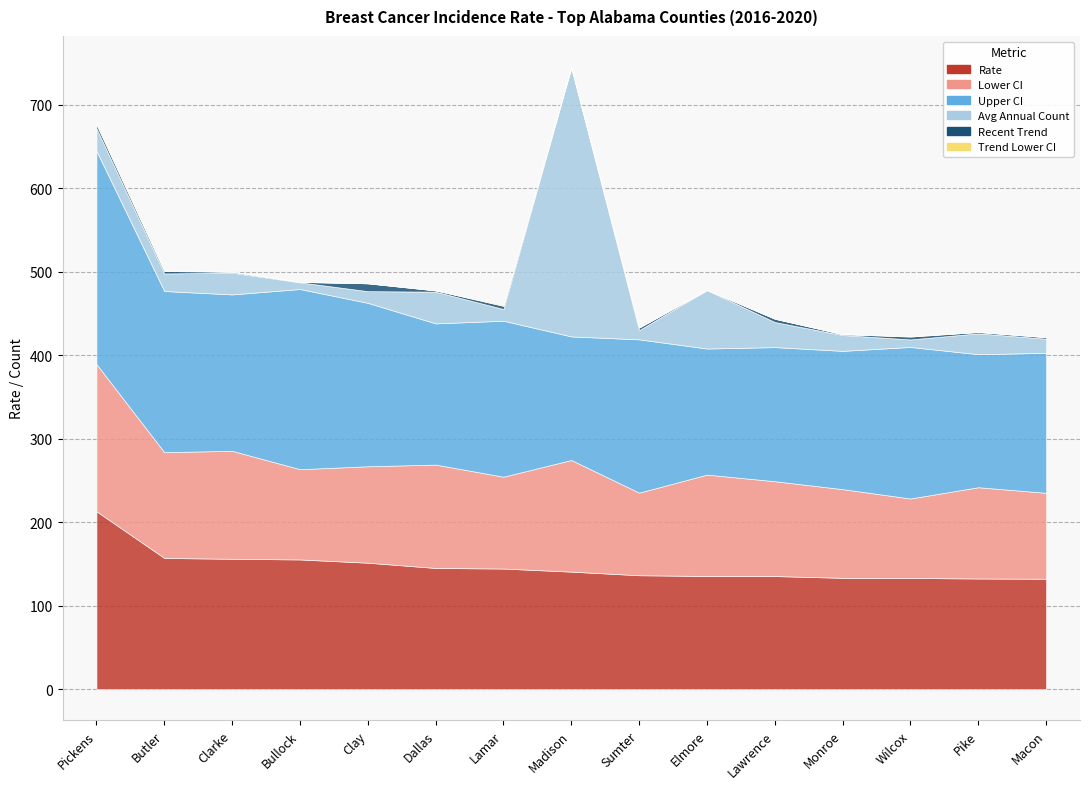

Is it true that Rate equals 238.8 at Elmore?

False